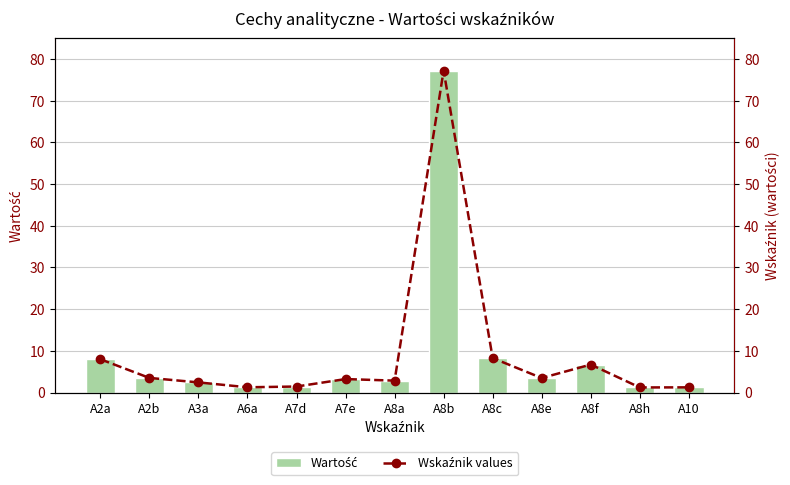

Reading left to right, list all the values displayed in this chart.

Wartość: A2a=8.0	A2b=3.5	A3a=2.5	A6a=1.3	A7d=1.5	A7e=3.2	A8a=2.9	A8b=77.2	A8c=8.3	A8e=3.5	A8f=6.7	A8h=1.2	A10=1.3
Wskaźnik values: A2a=8.0	A2b=3.5	A3a=2.5	A6a=1.3	A7d=1.5	A7e=3.2	A8a=2.9	A8b=77.2	A8c=8.3	A8e=3.5	A8f=6.7	A8h=1.2	A10=1.3